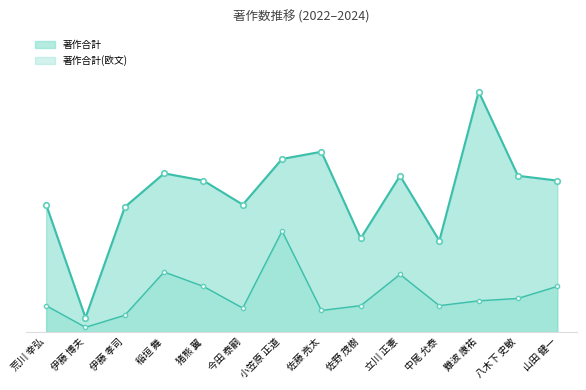

Which series has the widest spread of values?

著作合計